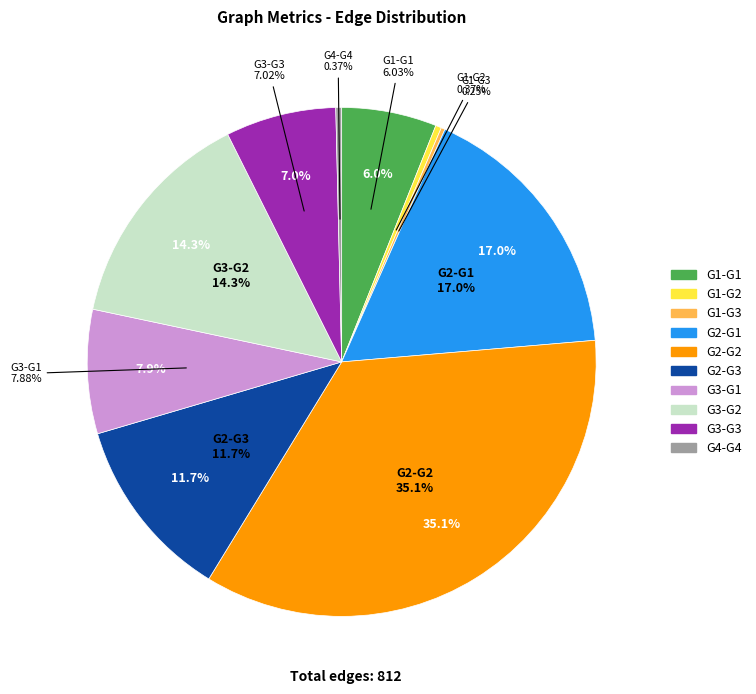

Is it true that G3-G1 is 1% of the pie?

False